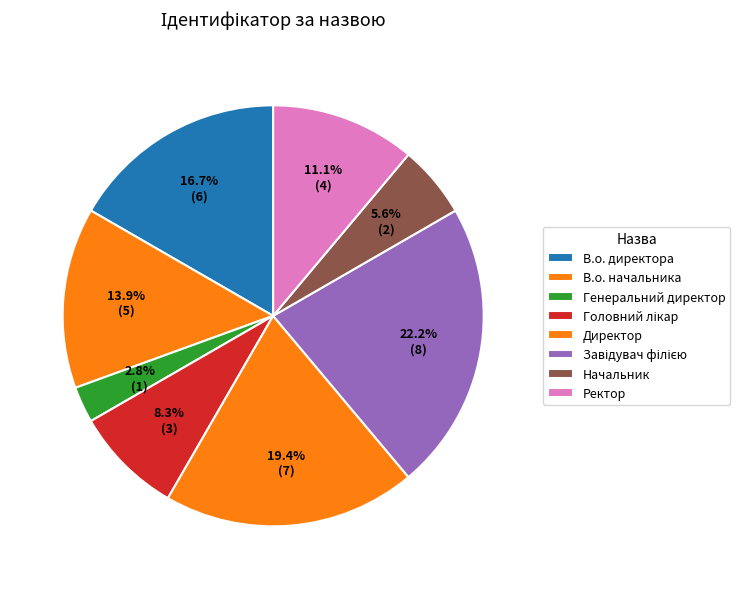

Is the sum of Генеральний директор and Головний лікар greater than half?

No